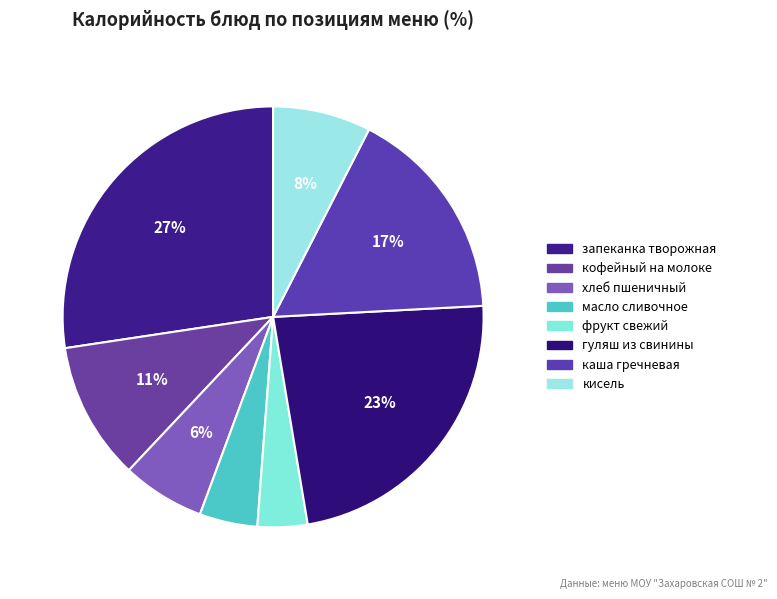

Rank the categories by value from lowest to highest.

фрукт свежий, масло сливочное, хлеб пшеничный, кисель, кофейный на молоке, каша гречневая, гуляш из свинины, запеканка творожная